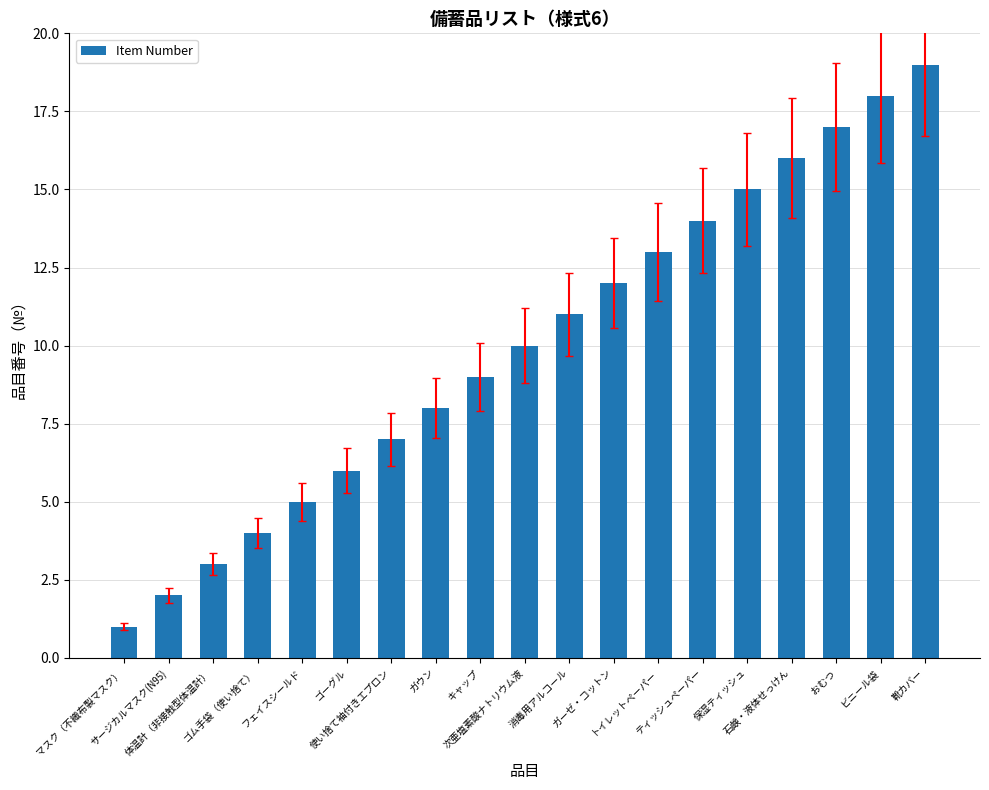

What is the difference between the second highest and minimum values?

17